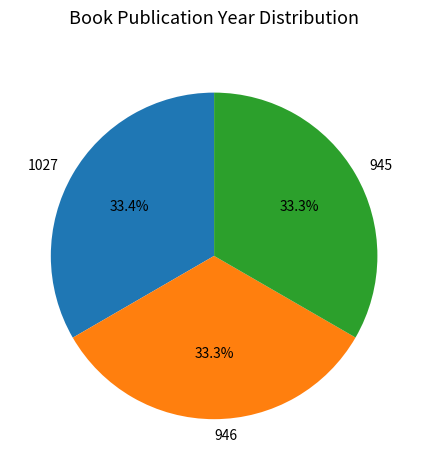

Does any single category account for the majority?

No